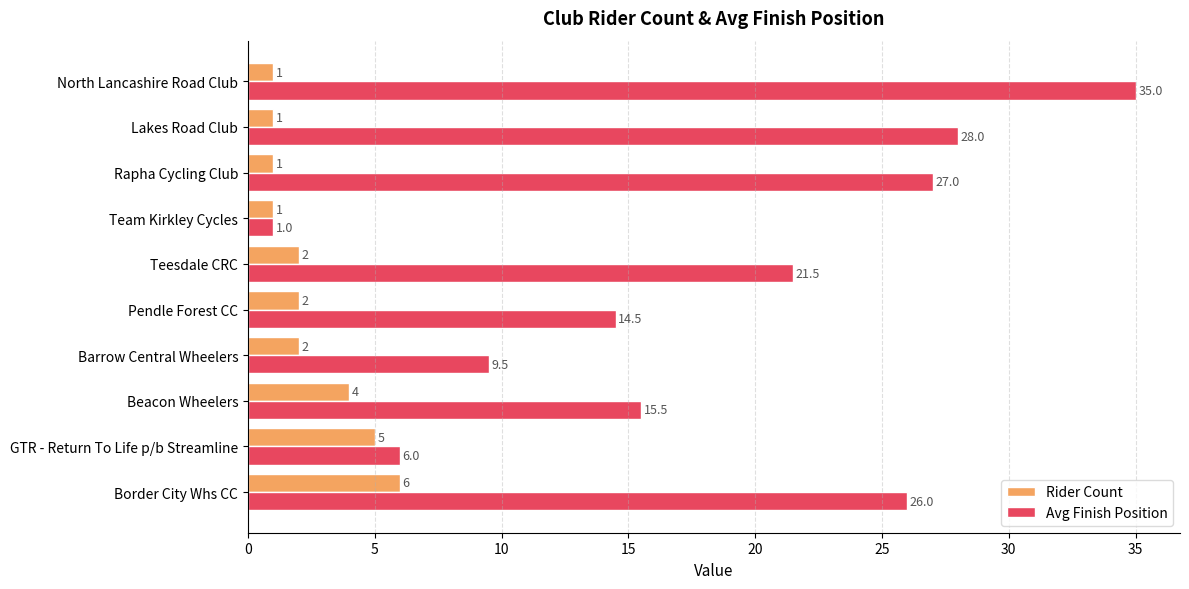

Rank the categories by Avg Finish Position value from highest to lowest.

North Lancashire Road Club, Lakes Road Club, Rapha Cycling Club, Border City Whs CC, Teesdale CRC, Beacon Wheelers, Pendle Forest CC, Barrow Central Wheelers, GTR - Return To Life p/b Streamline, Team Kirkley Cycles